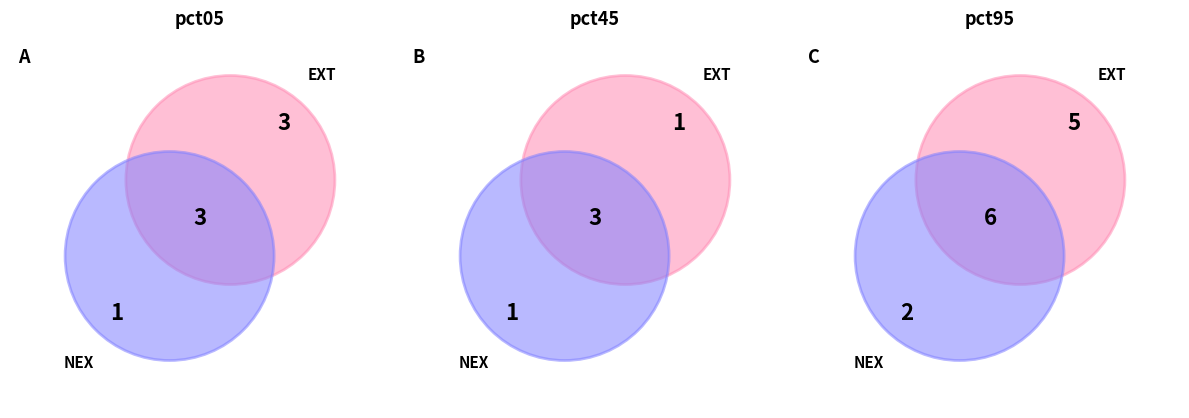

The pct25 slice represents 22% of the pie. True or false?

False